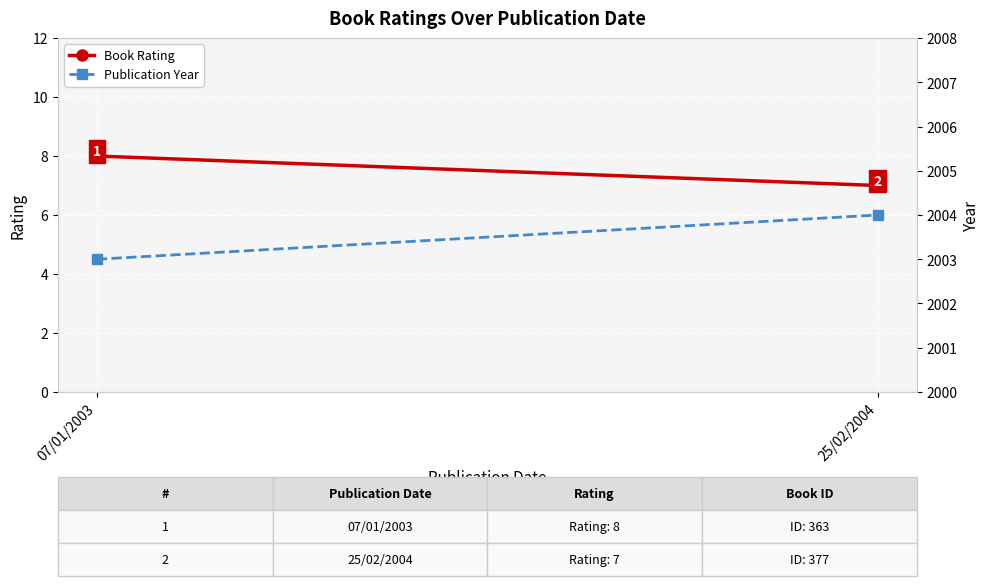

At which label is Publication Year closest to 2003?

07/01/2003